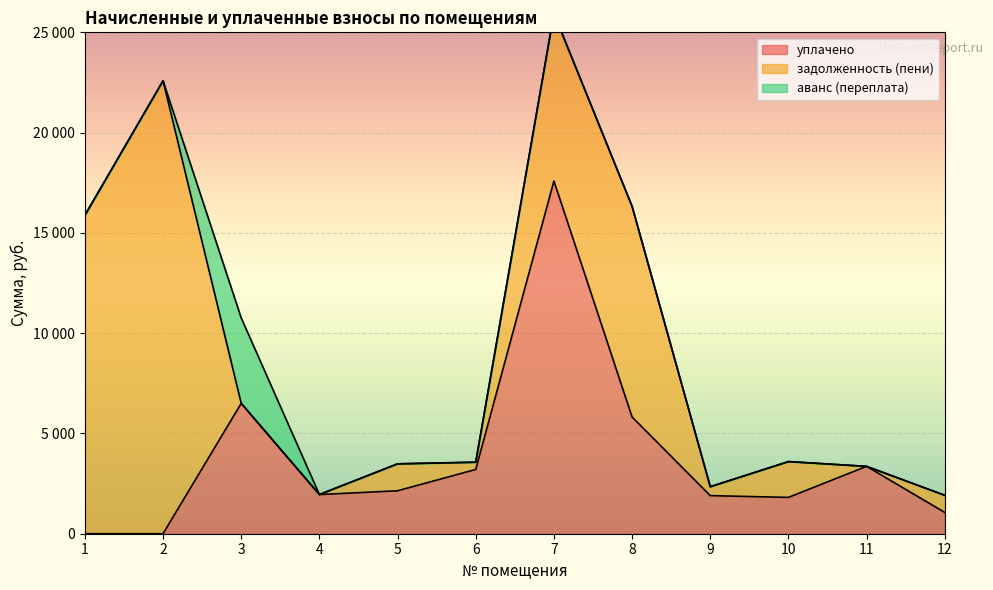

What is the sum of all задолженность (пени) values?

62111.5